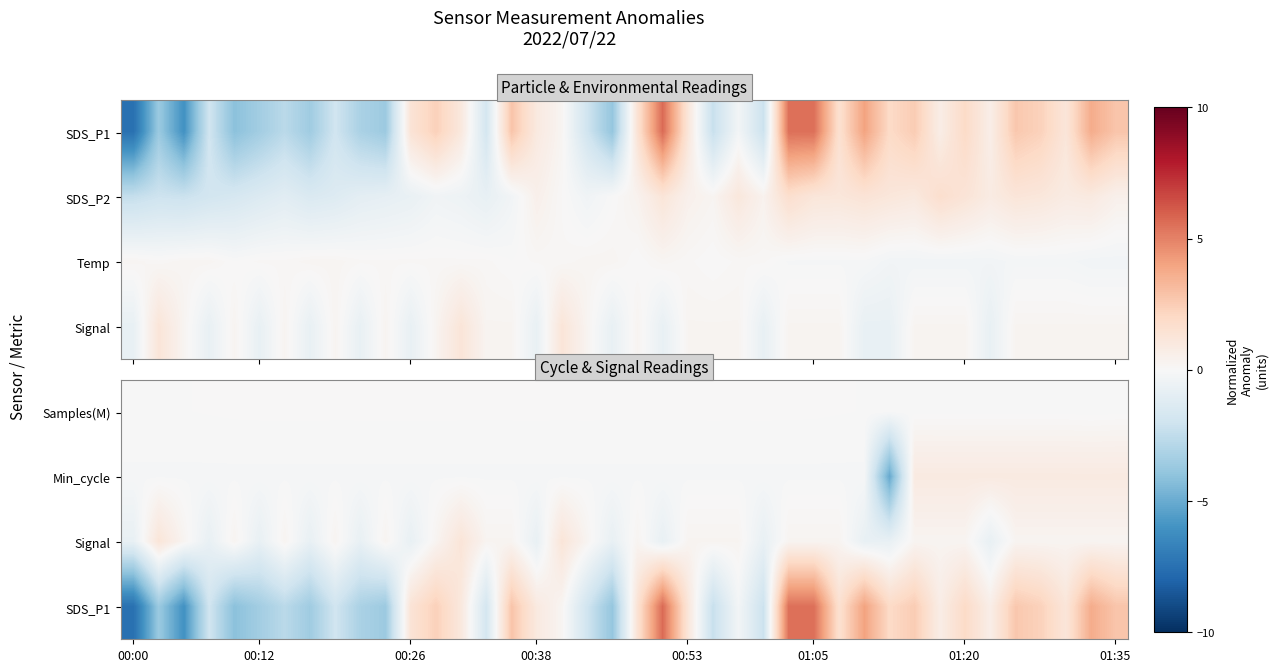

What is the total value across all series at 13?

2.2